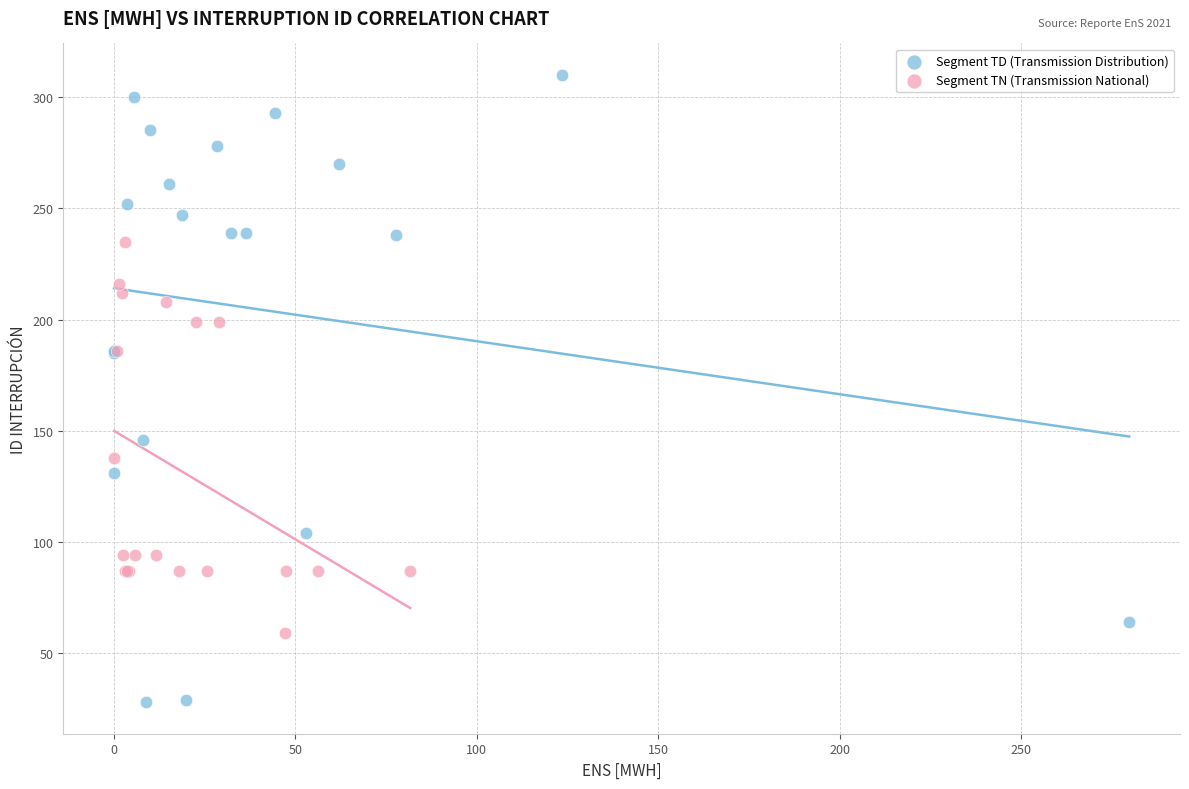

Which series reaches the minimum Y coordinate?

Segment TD (Transmission Distribution)